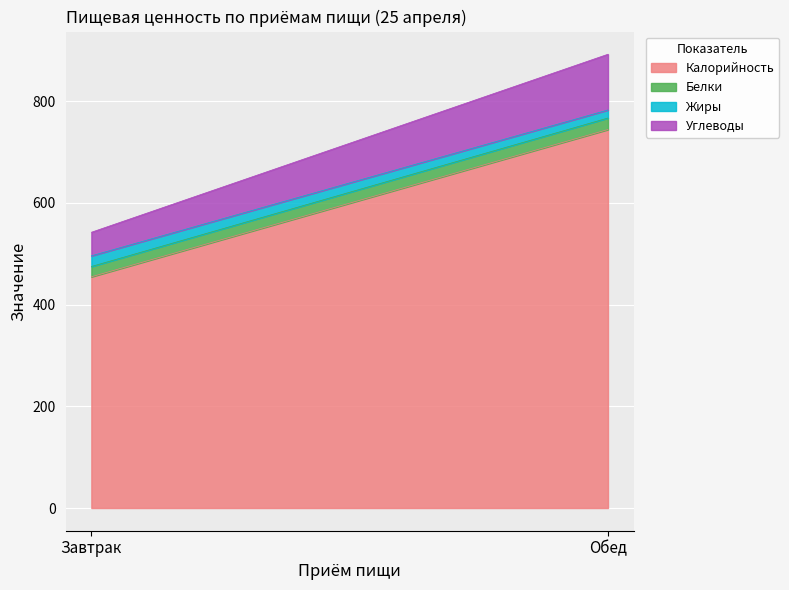

At Обед, list the series in order from smallest to largest.

Жиры, Белки, Углеводы, Калорийность